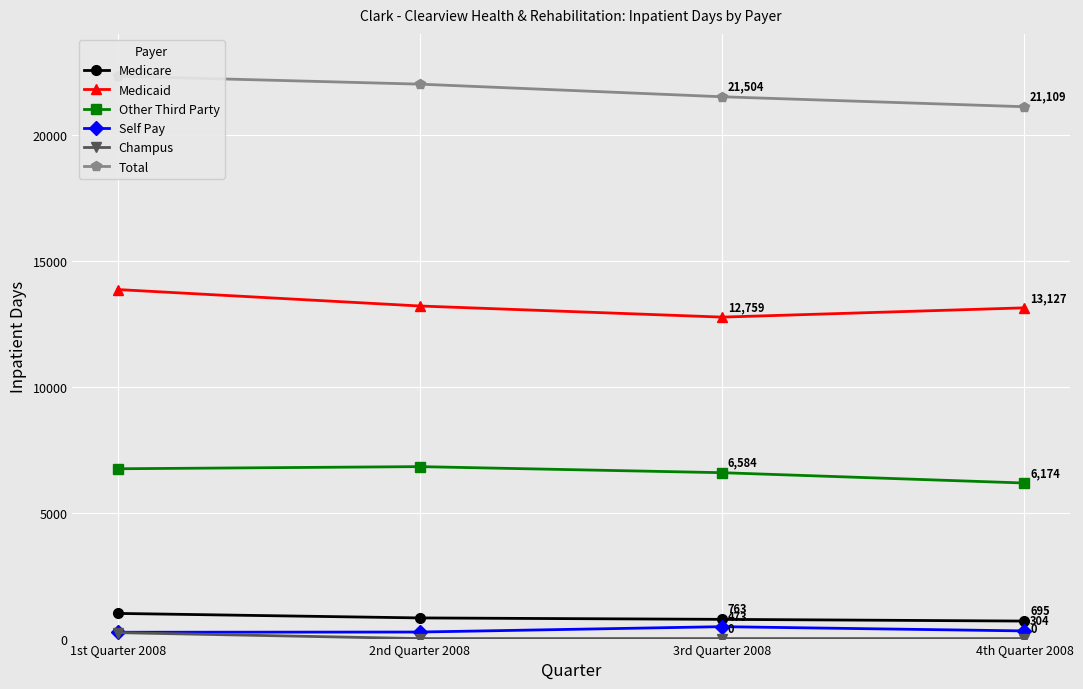

What is the label of the 4th point from the left?

4th Quarter 2008